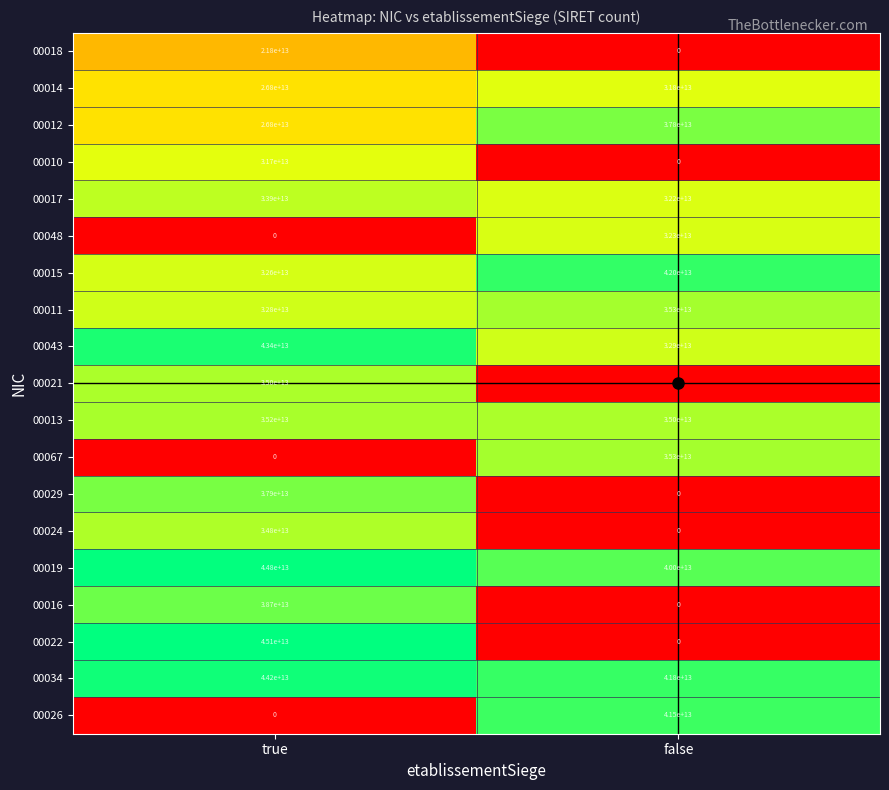

At which category does the chart reach its peak across all series?

true